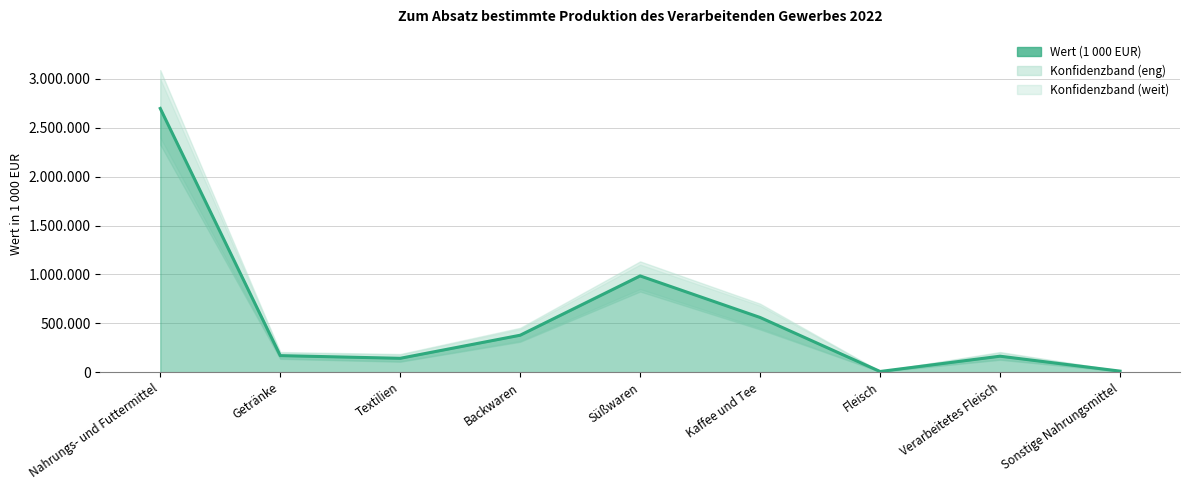

What is the average value?

567882